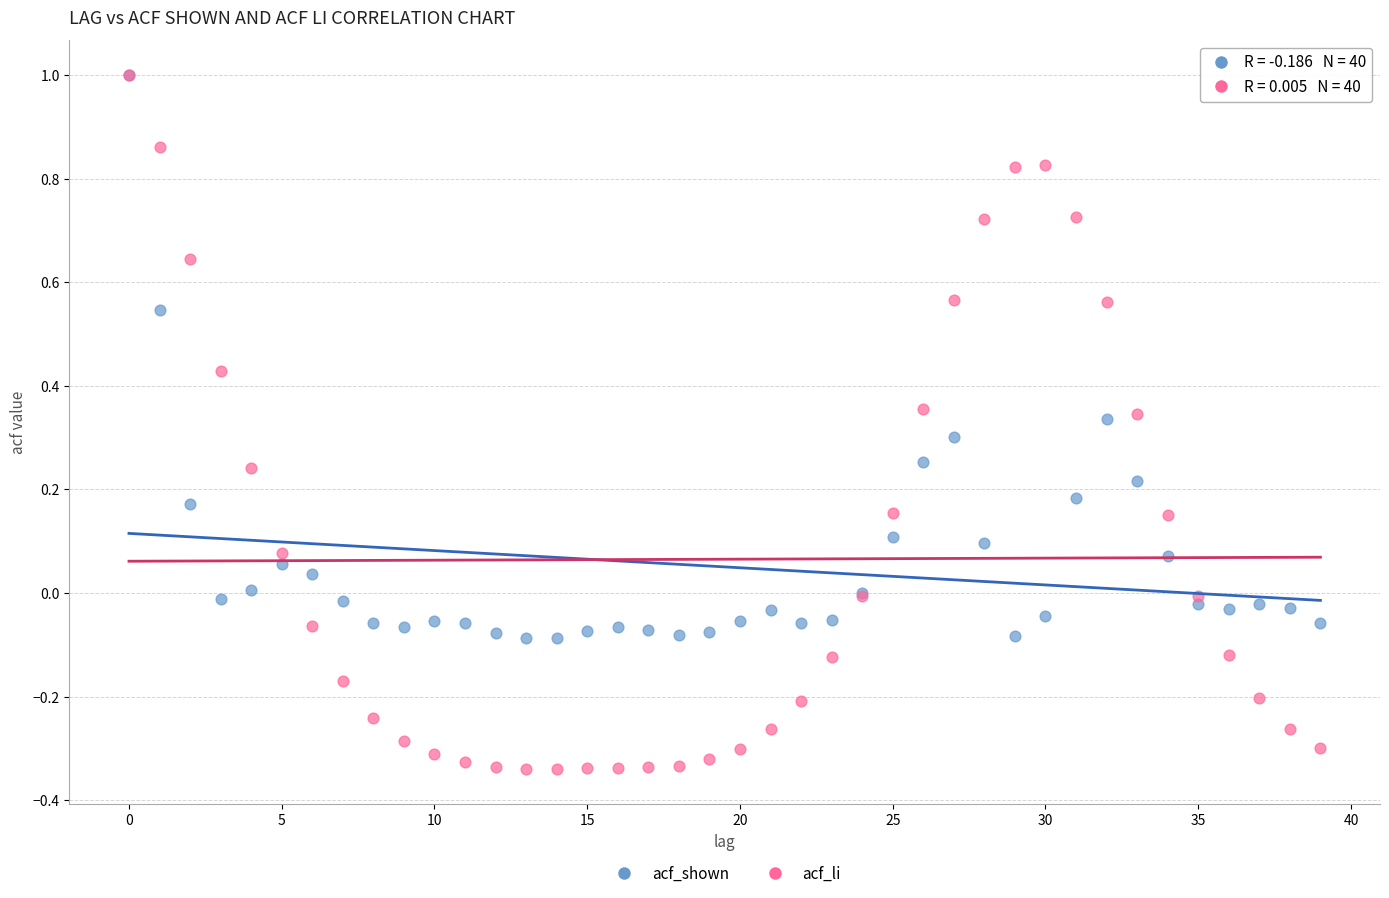

Which series has the widest spread of Y values?

acf_li